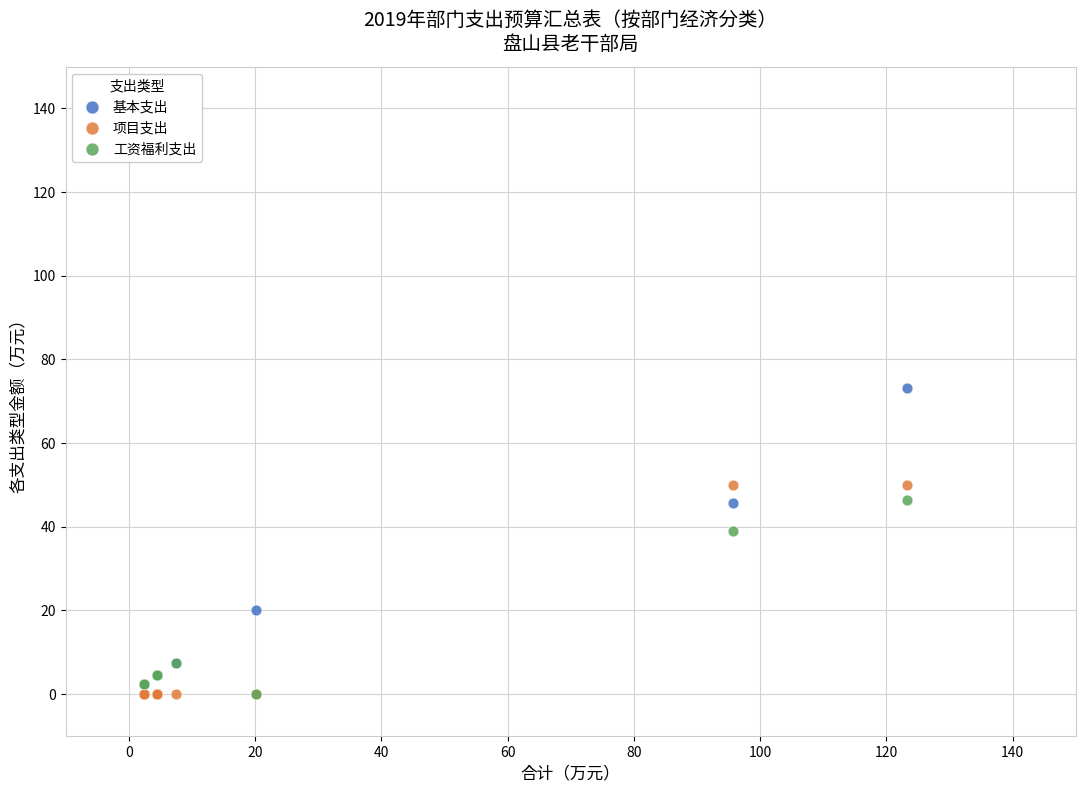

What are all the series names shown in the legend?

基本支出, 项目支出, 工资福利支出